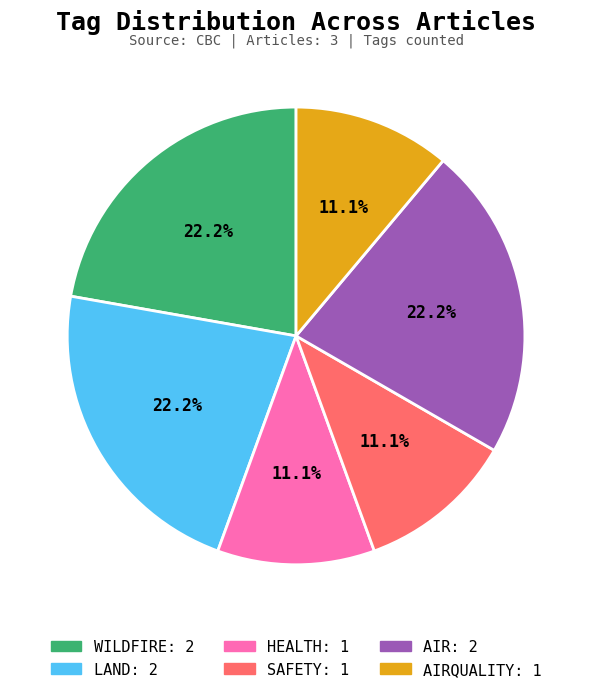

To the nearest percent, what is the average slice percentage?

17%